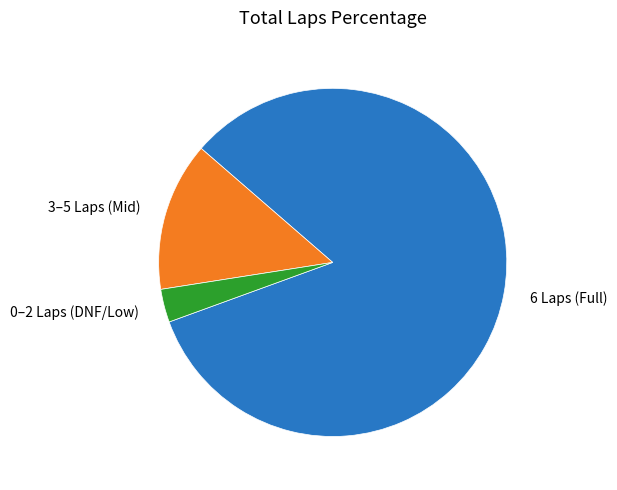

How many slices are in this pie chart?

3